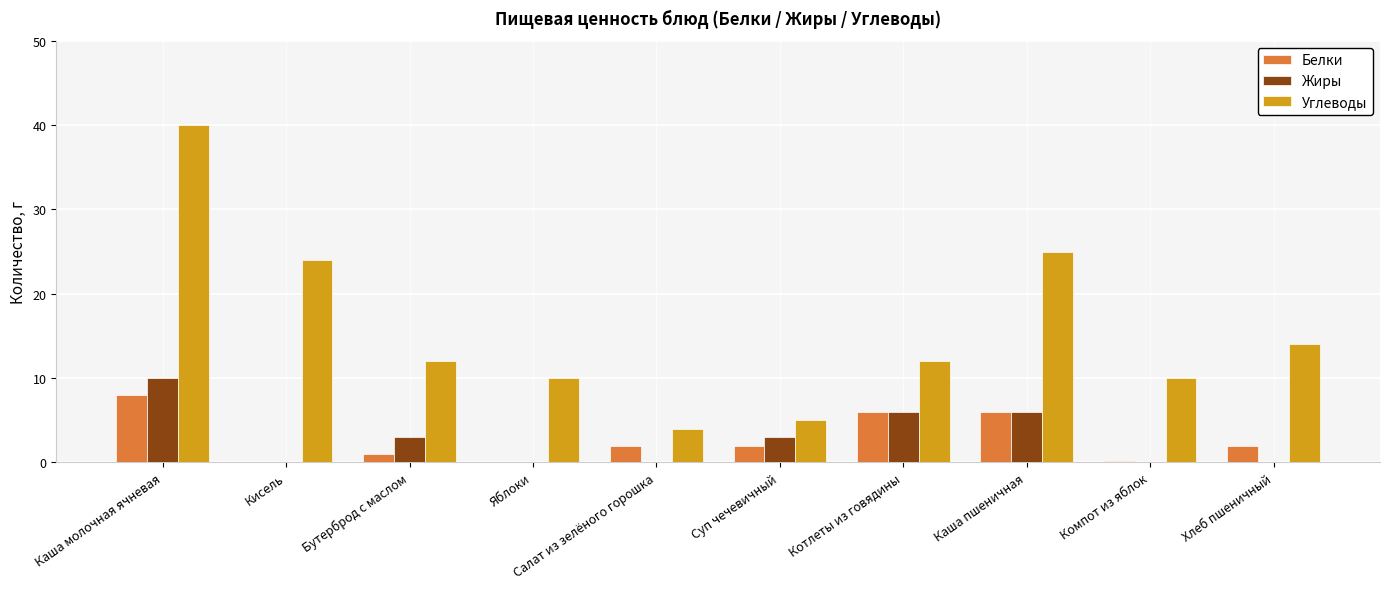

True or false: Жиры has a value of 6.0 at Каша пшеничная.

True